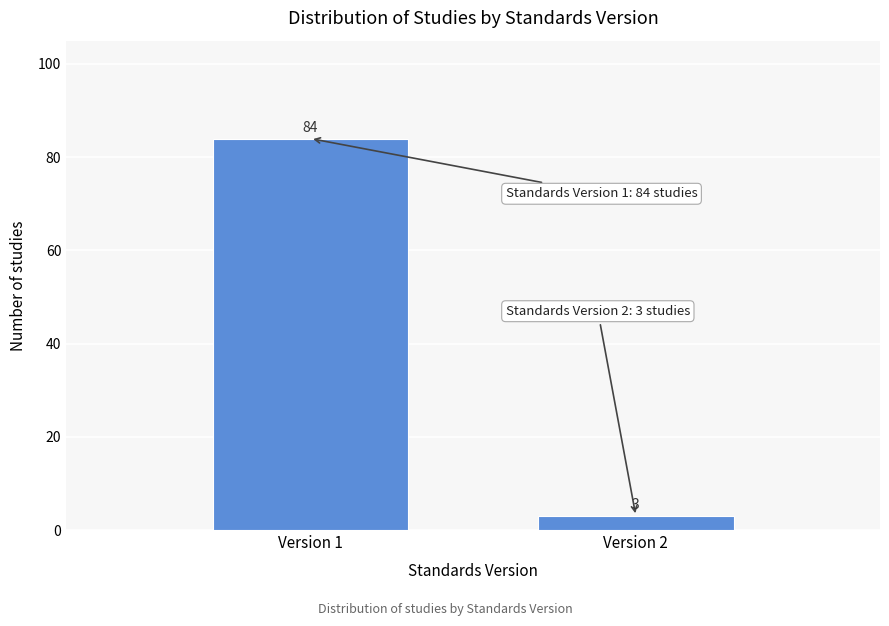

Reading right to left, transcribe all the data shown in this chart.

3	84